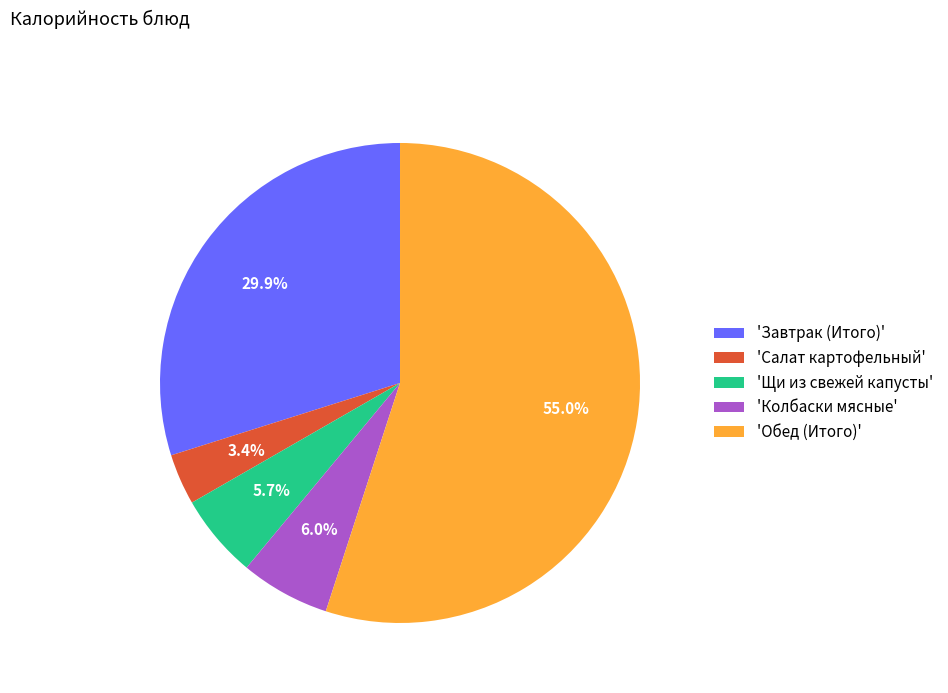

Is there a majority slice in this chart?

Yes